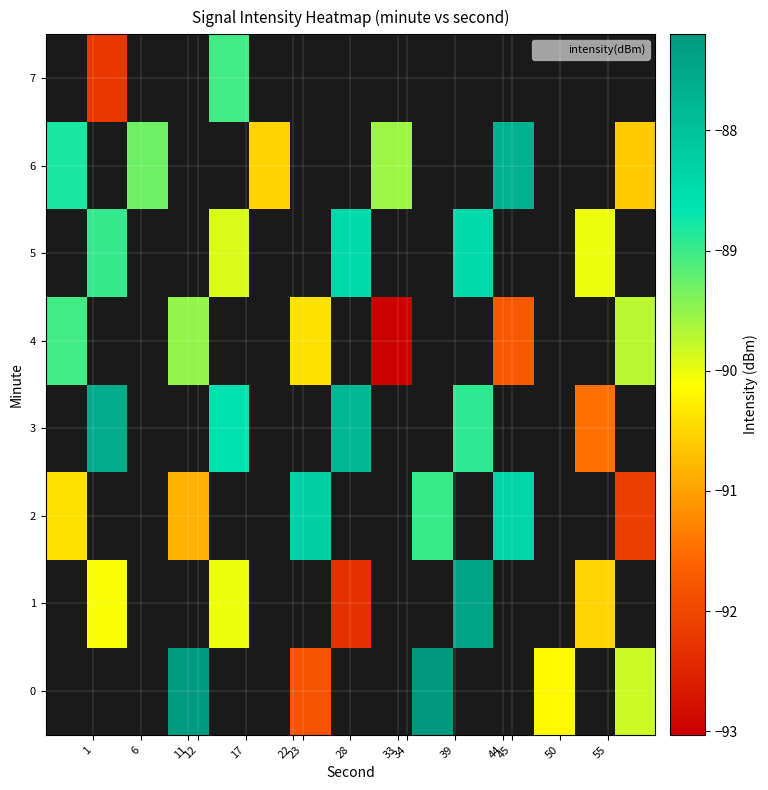

Which has a higher value, 33 or 23?

23